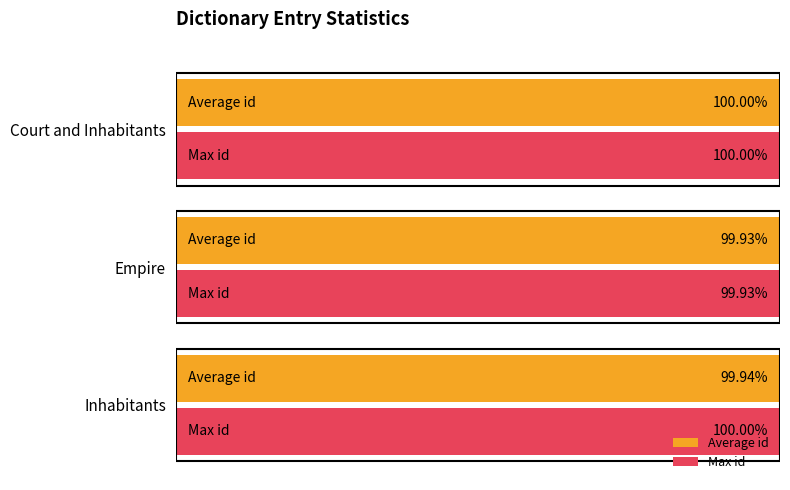

Which series changed the most between Inhabitants and Court and Inhabitants?

Average id